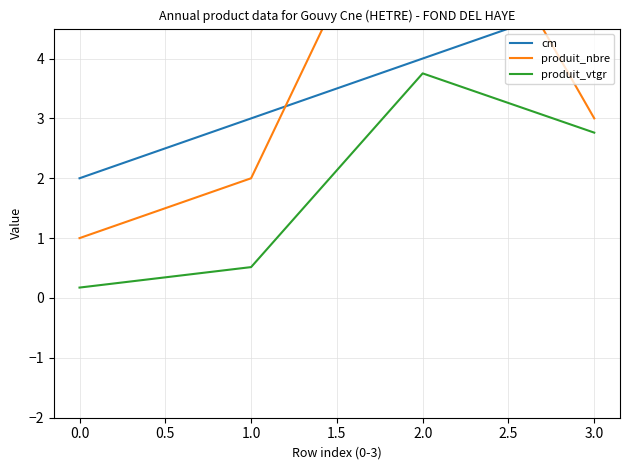

Which series has the widest spread of values?

produit_nbre